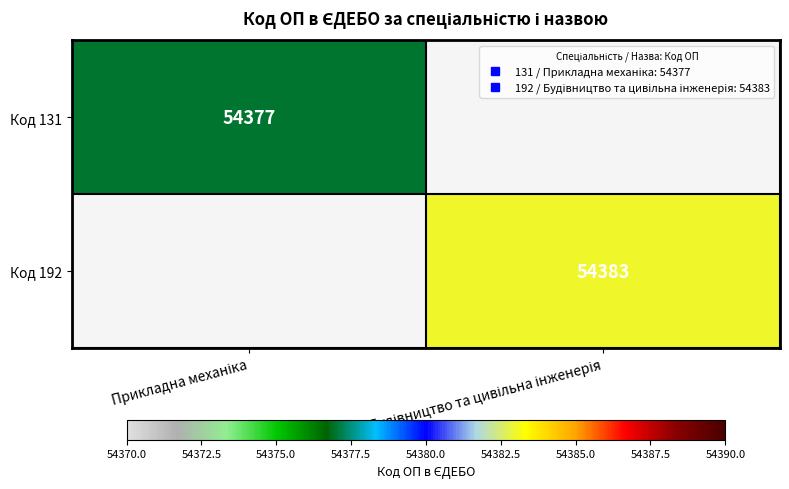

True or false: Код 131 has a value of 54377.0 at Прикладна механіка.

True